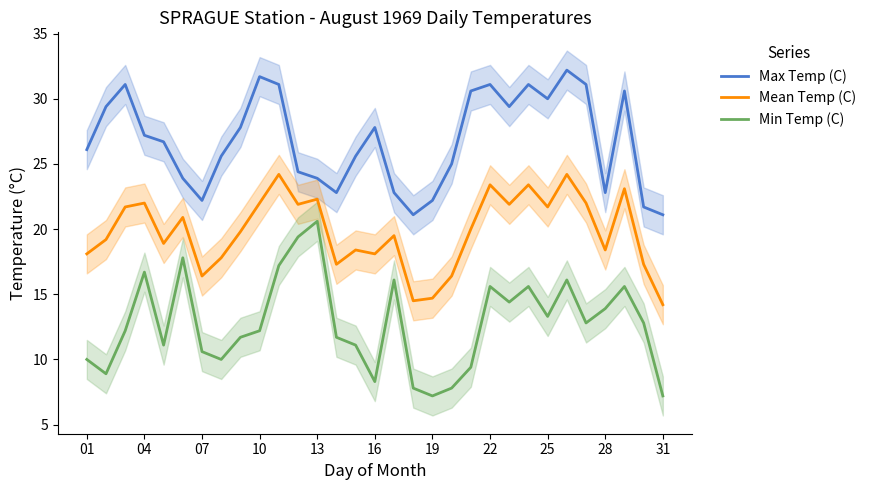

True or false: Max Temp (C) and Min Temp (C) intersect in this chart.

False